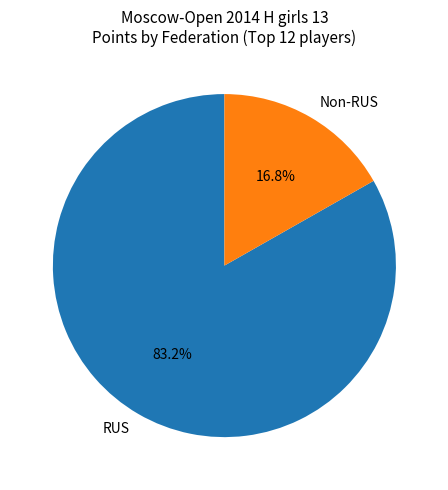

What is the largest slice in the pie chart?

RUS